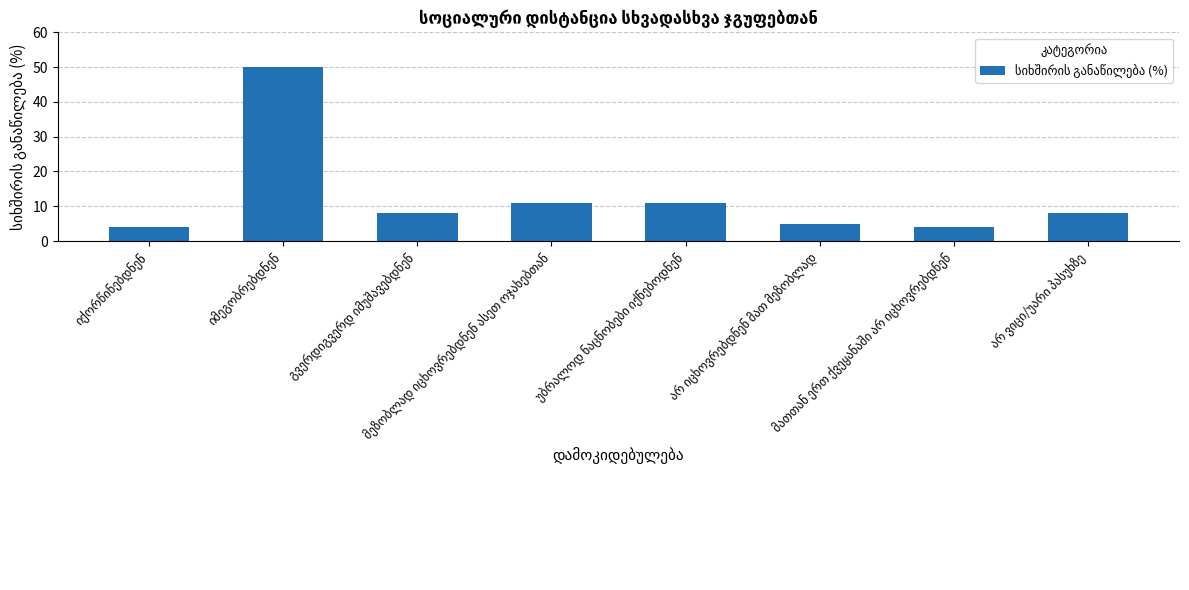

What is the value of the 1st bar from the left?

4